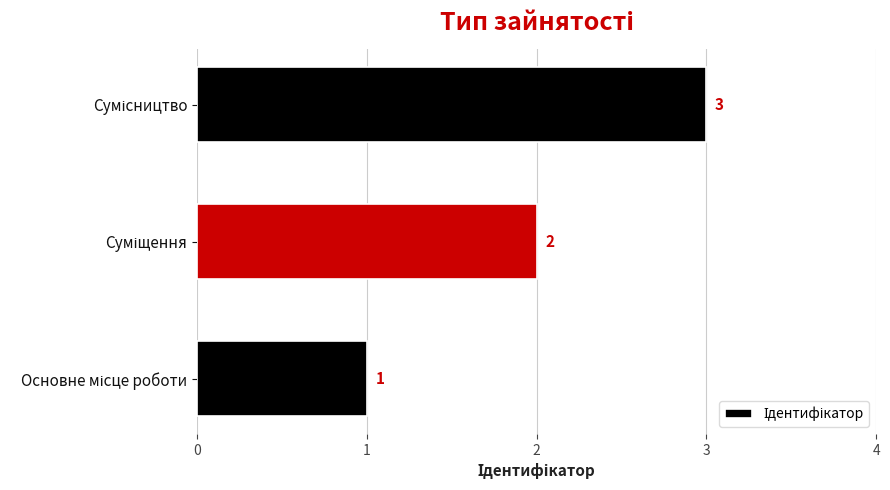

Count the values in the range 1 to 3.

3